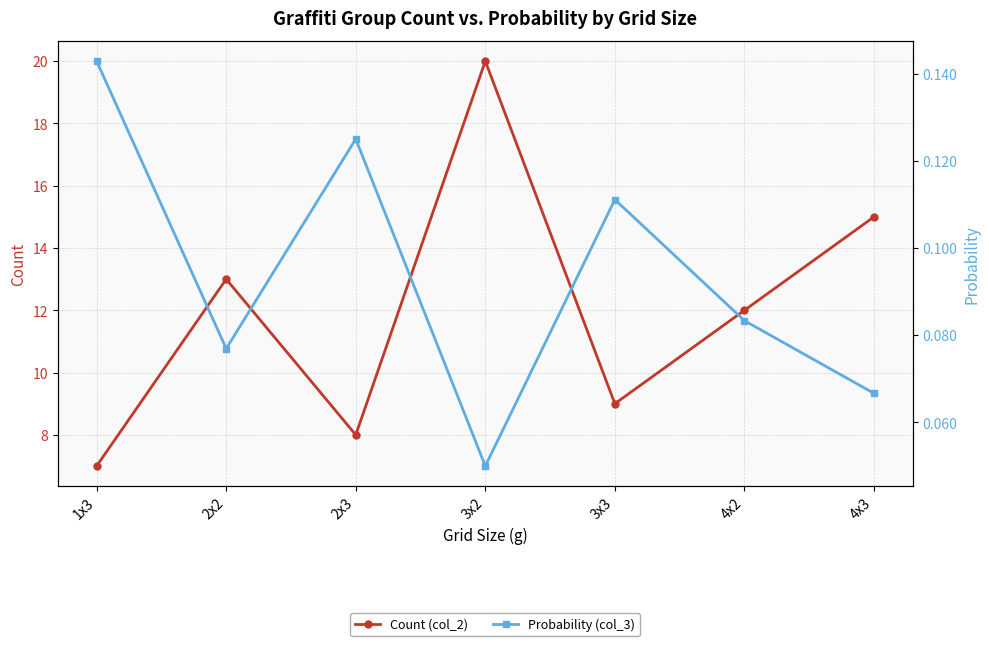

Rank the series by their average value, from highest to lowest.

Count (col_2), Probability (col_3)